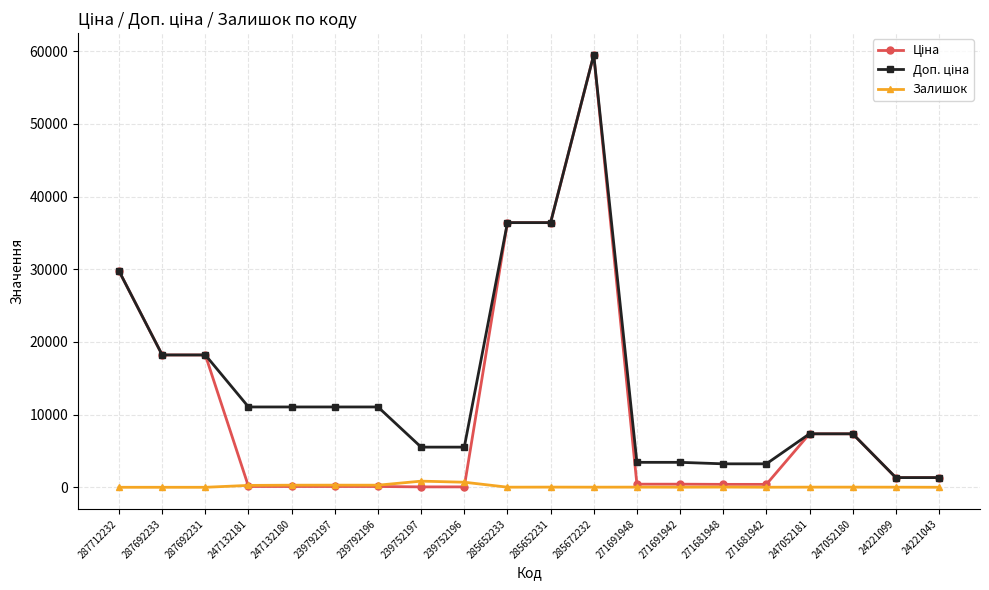

True or false: Залишок has a value of 290.0 at 247132180.

True